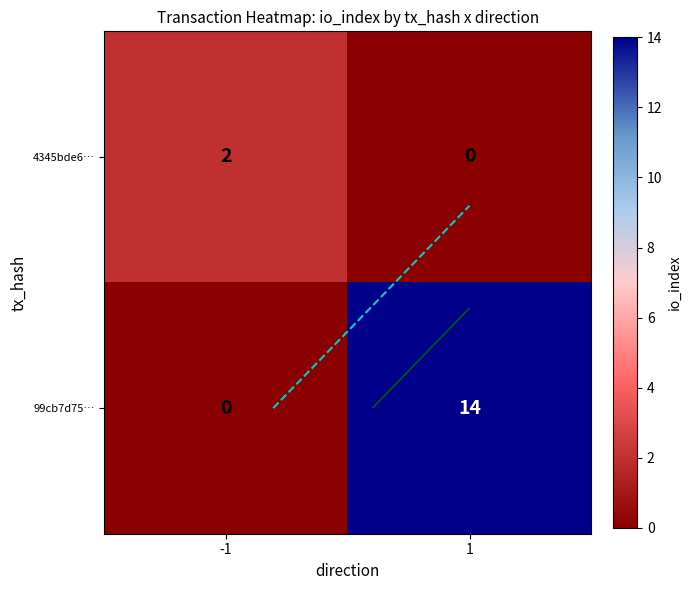

True or false: 99cb7d75… has a value of 0 at -1.

True